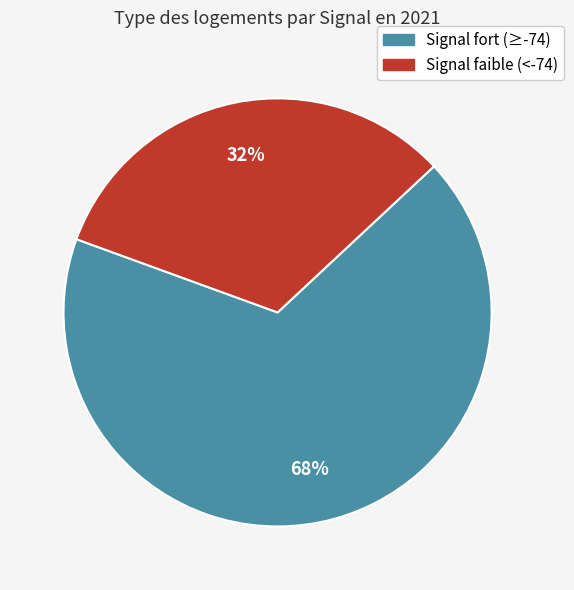

To the nearest percent, what is the average slice percentage?

50%